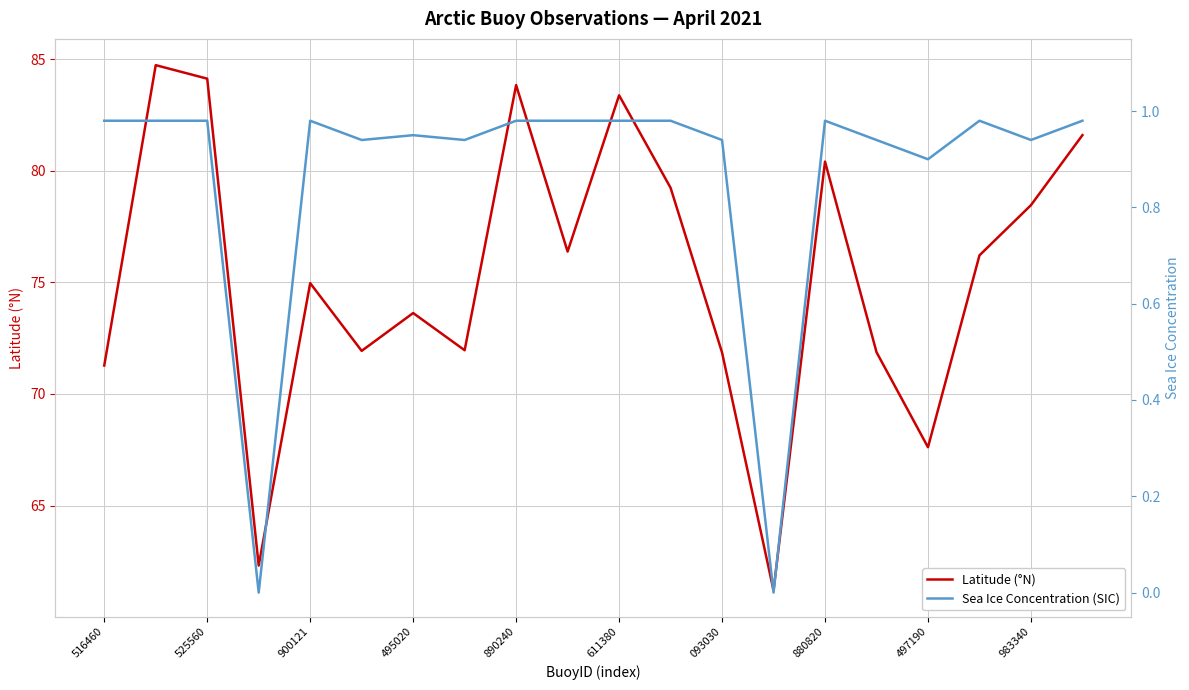

Does the chart display data point markers on the line(s)?

No